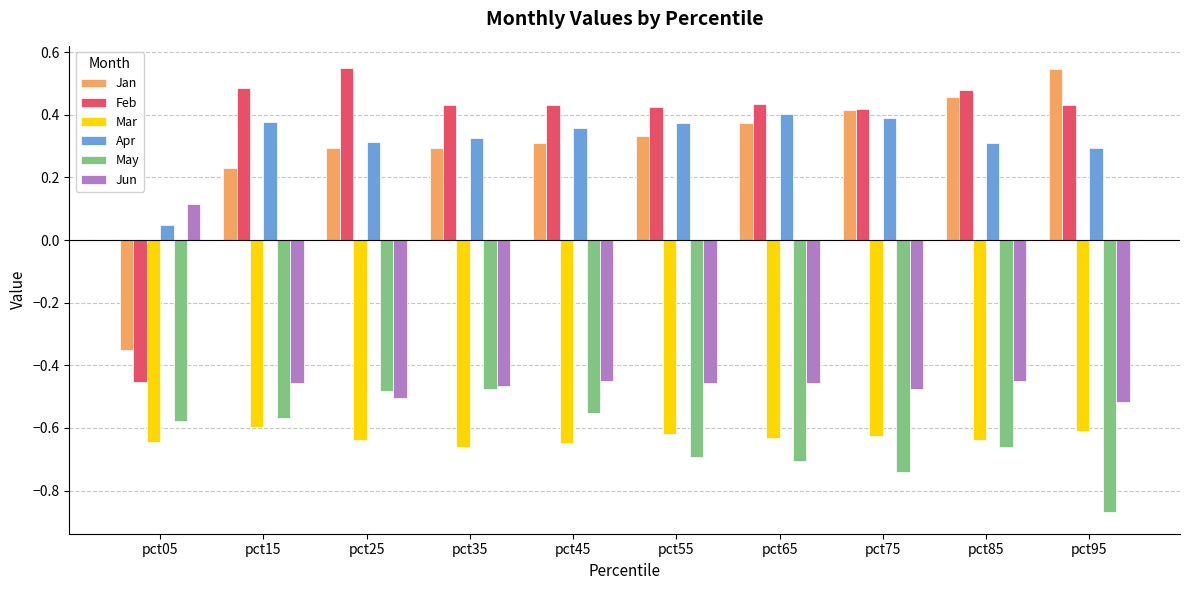

Rank the series at pct05 from highest to lowest value.

Jun, Apr, Jan, Feb, May, Mar